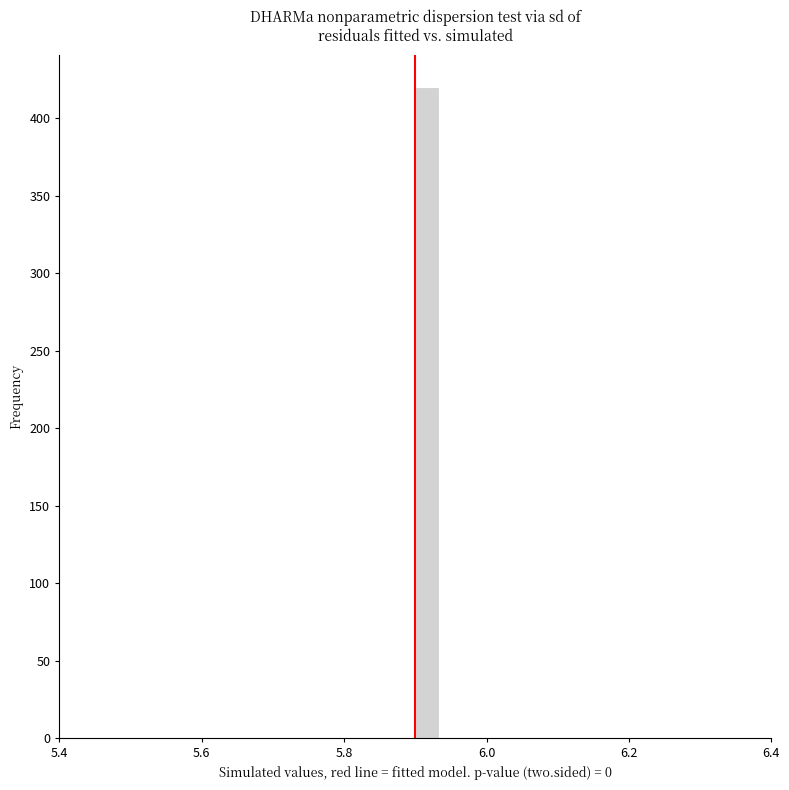

Read against the x-axis, roughly where is the centre of the tallest bar?

5.92